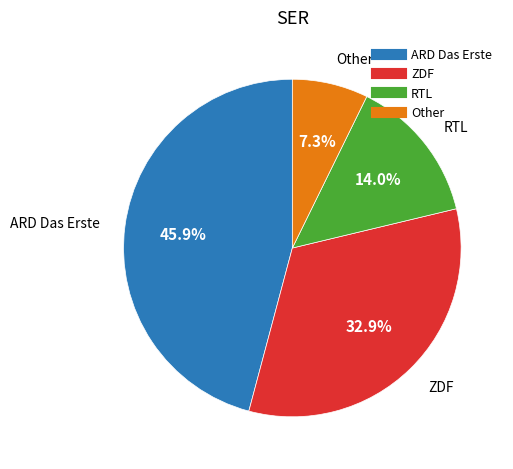

Does any single category account for the majority?

No